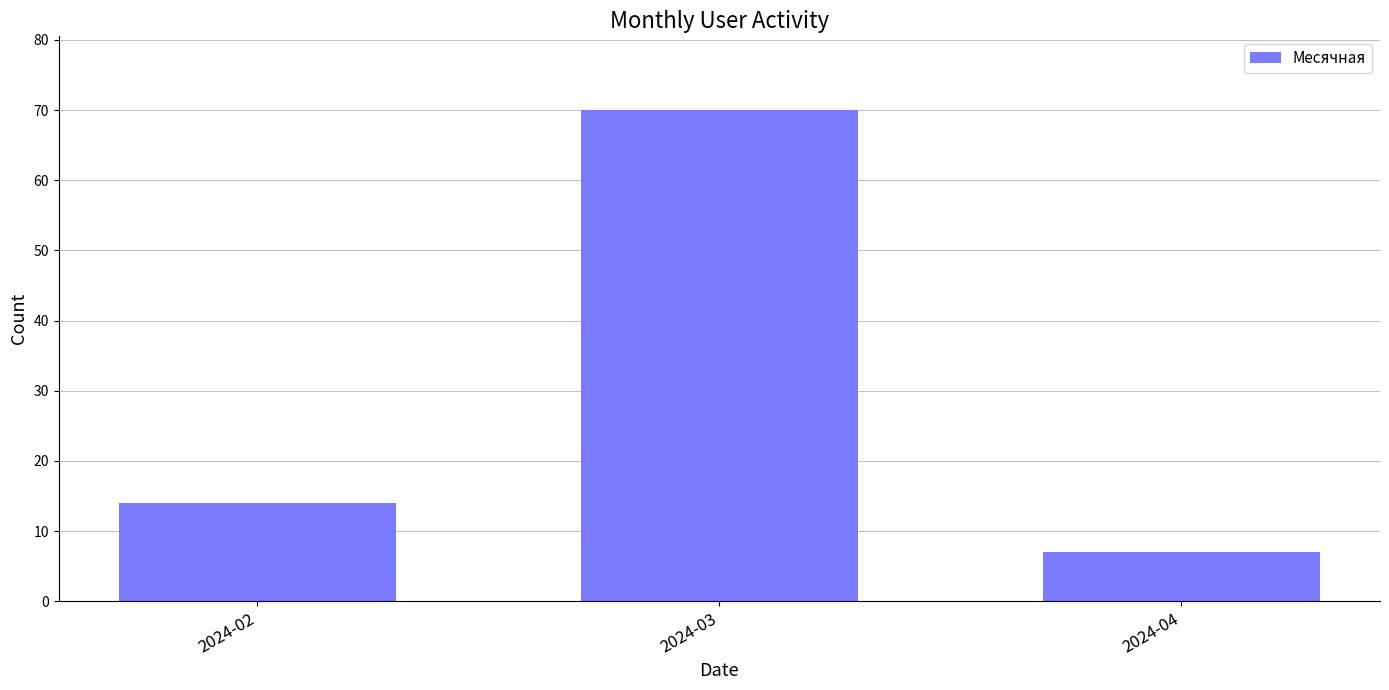

How many values are below 14?

1